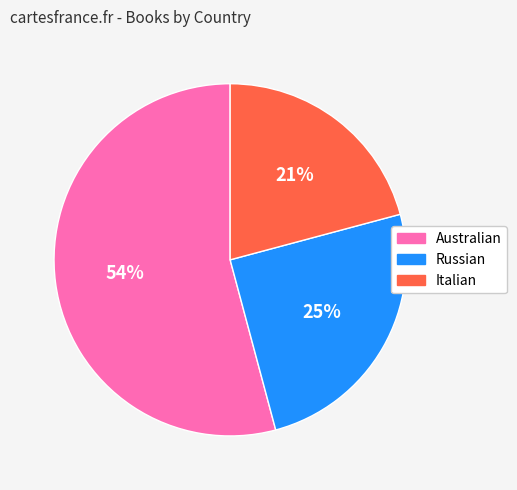

What is the largest slice in the pie chart?

Australian